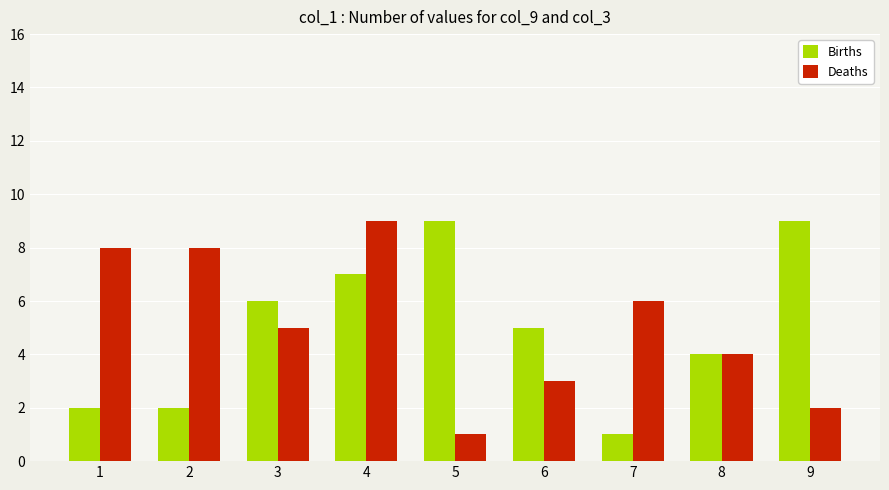

Between 2 and 8, which series saw the biggest shift?

Deaths